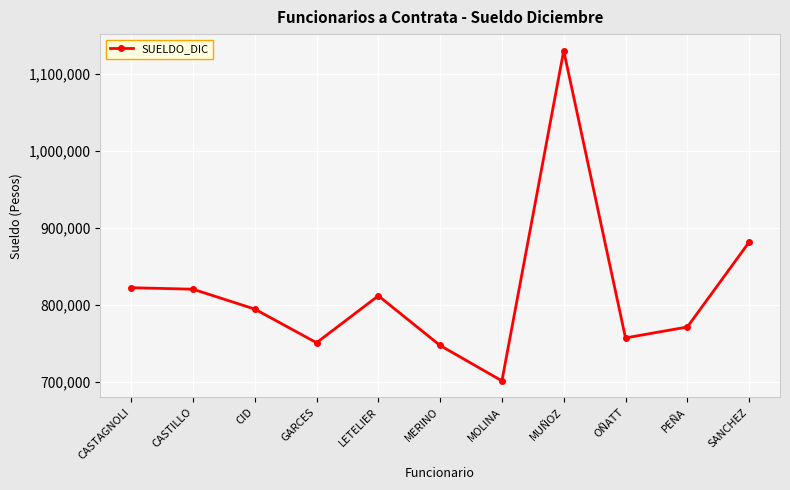

What is the smallest value displayed?

701030